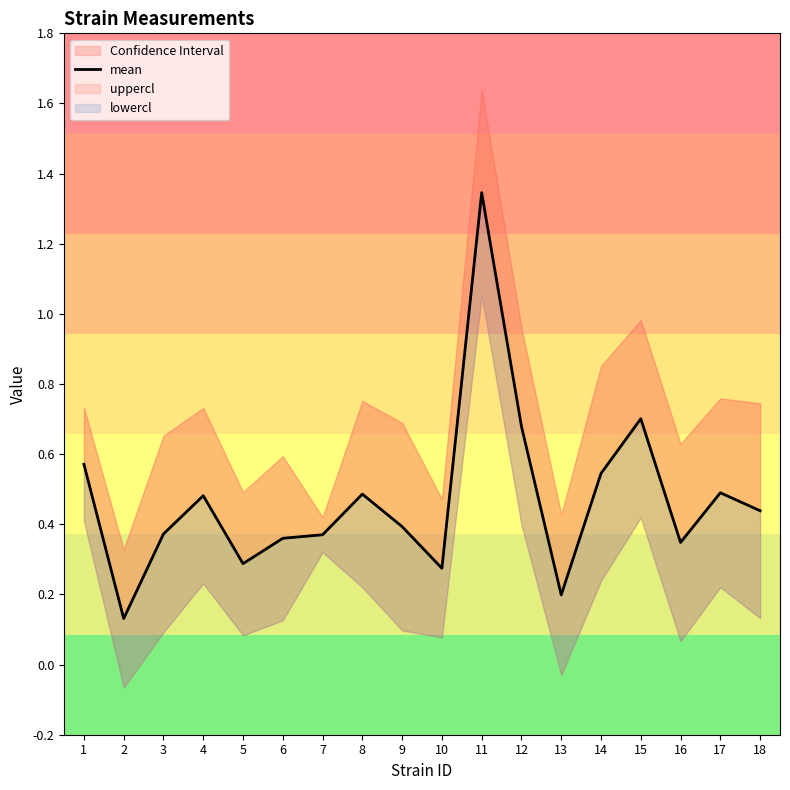

Is it true that the value at 5 is 0.5?

False